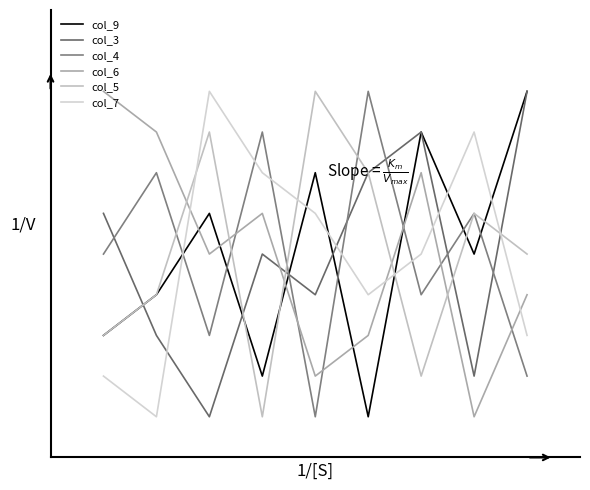

Does the chart have visible grid lines?

No